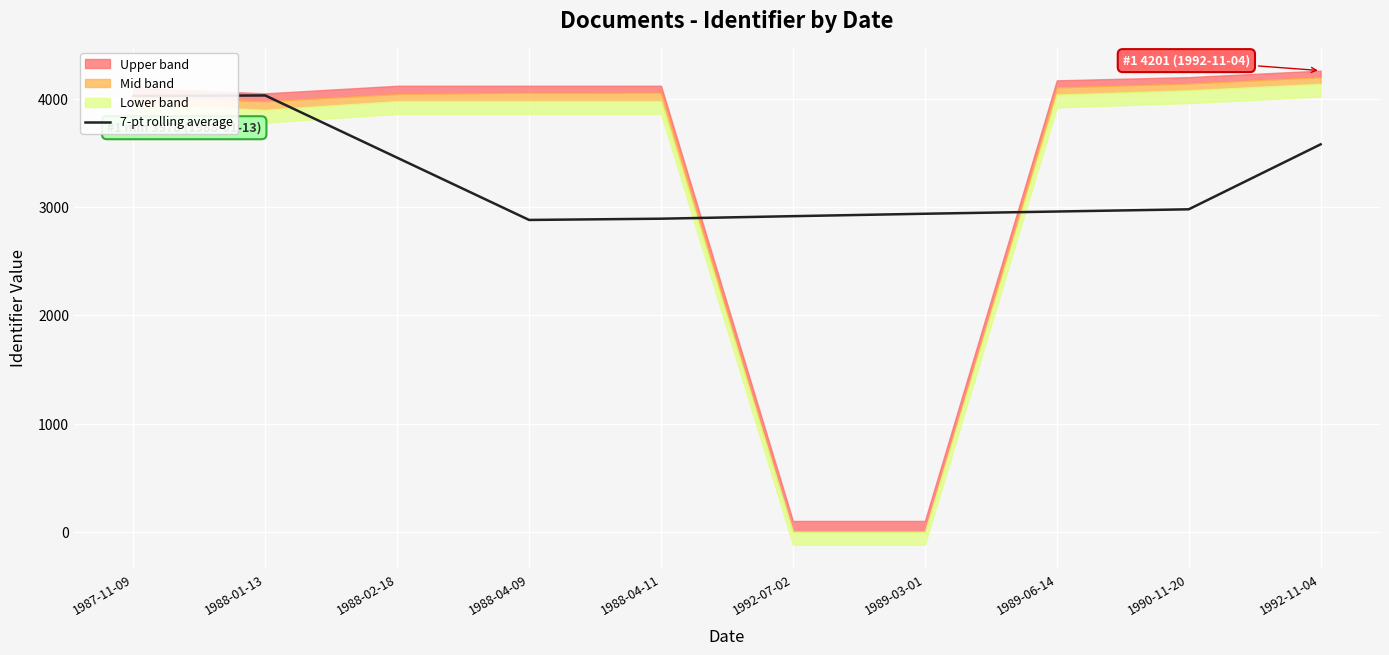

True or false: the data shows 2880.4 at 1988-04-09.

True